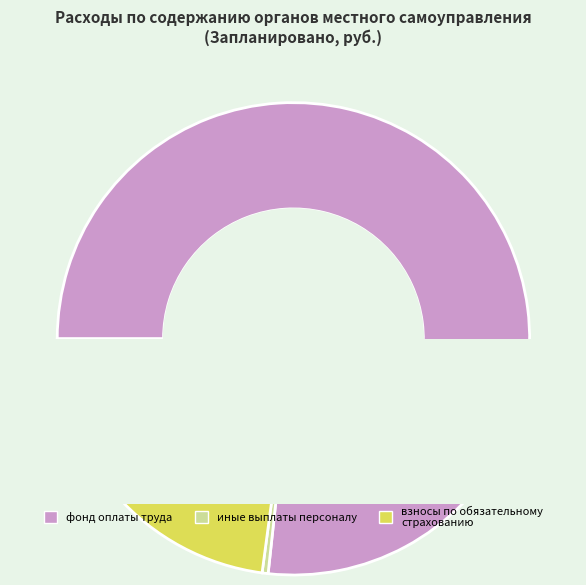

What percentage is the взносы по обязательному страхованию slice, to the nearest percent?

23%